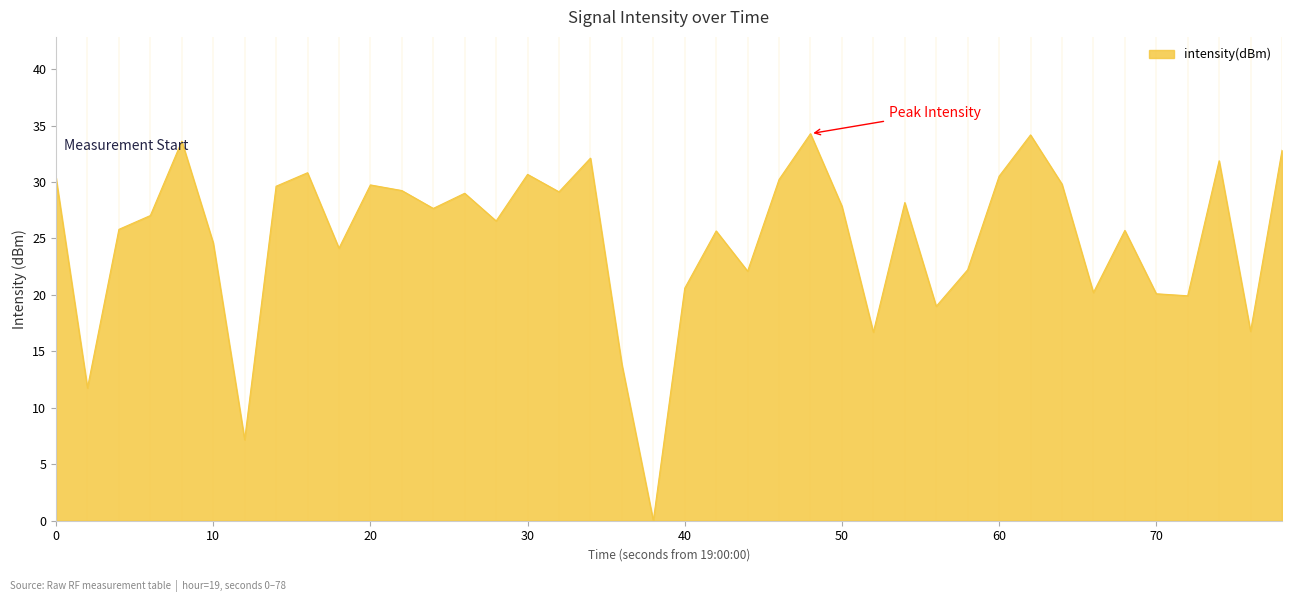

What is the maximum value shown in the chart?

34.3